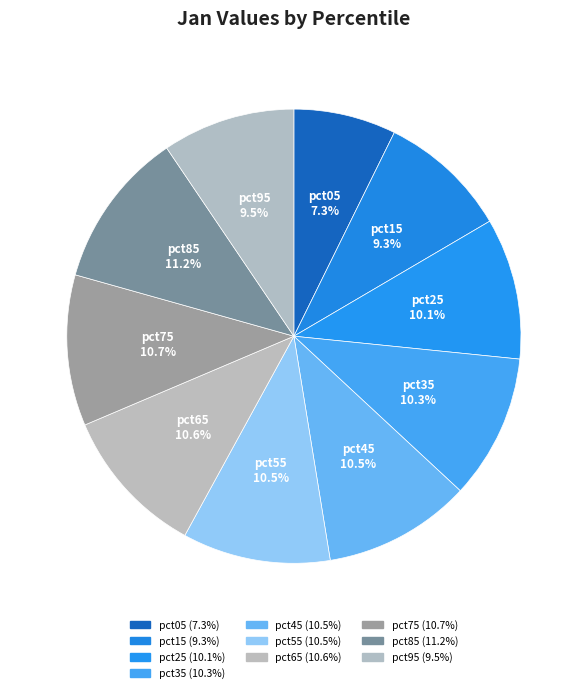

What is the smallest slice in the pie chart?

pct05